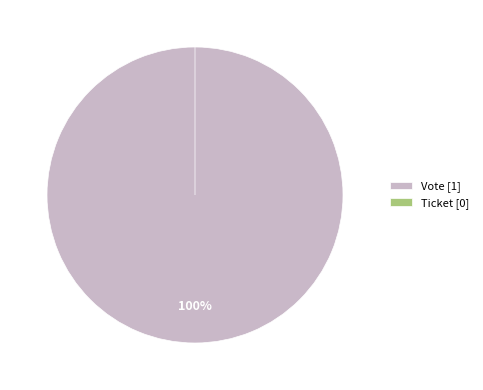

Which category has the biggest portion of the pie?

Vote